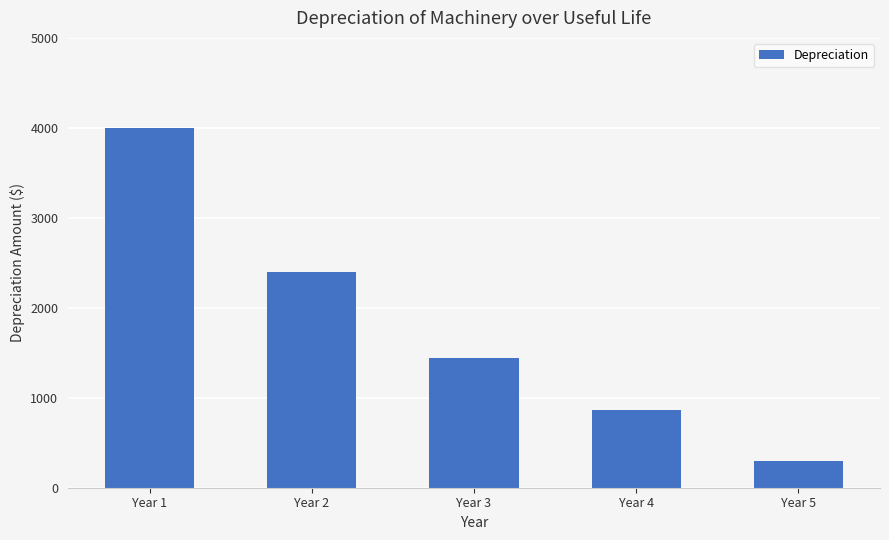

Is it true that the value at Year 5 is 296?

True